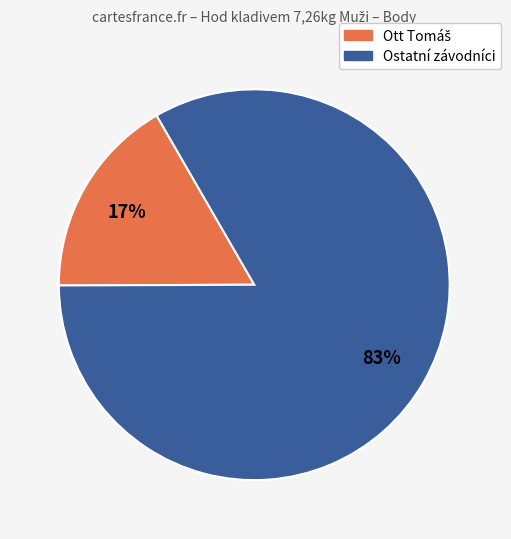

Is there a majority slice in this chart?

Yes